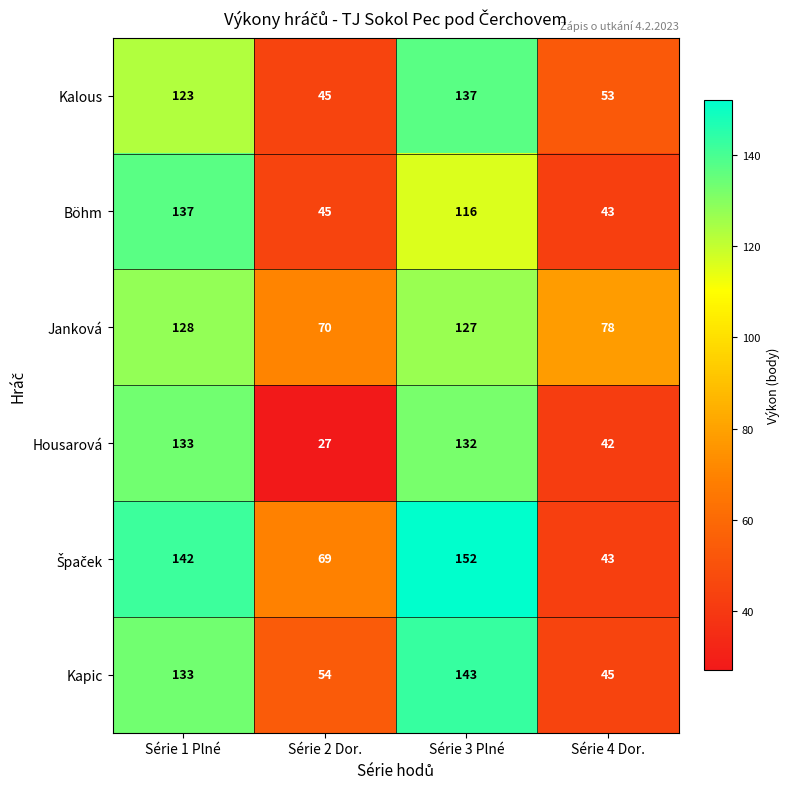

Read the Kapic value at Série 3 Plné, to the nearest 5.

145